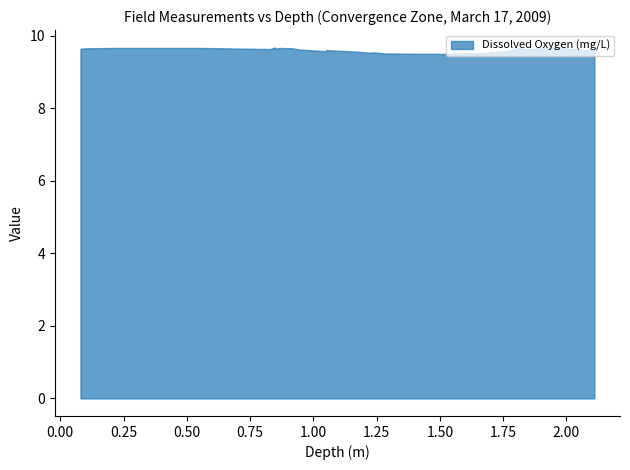

How many categories are shown in the chart?

34